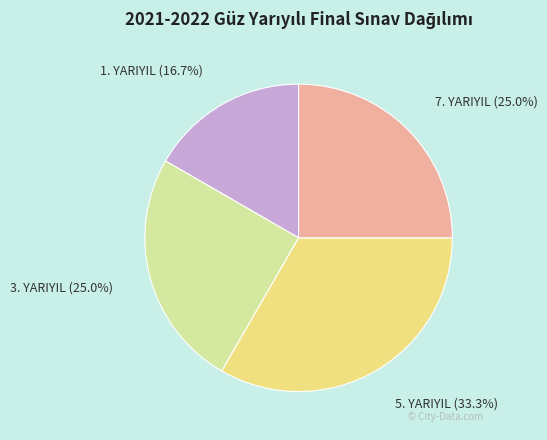

Count the number of slices in the pie.

4